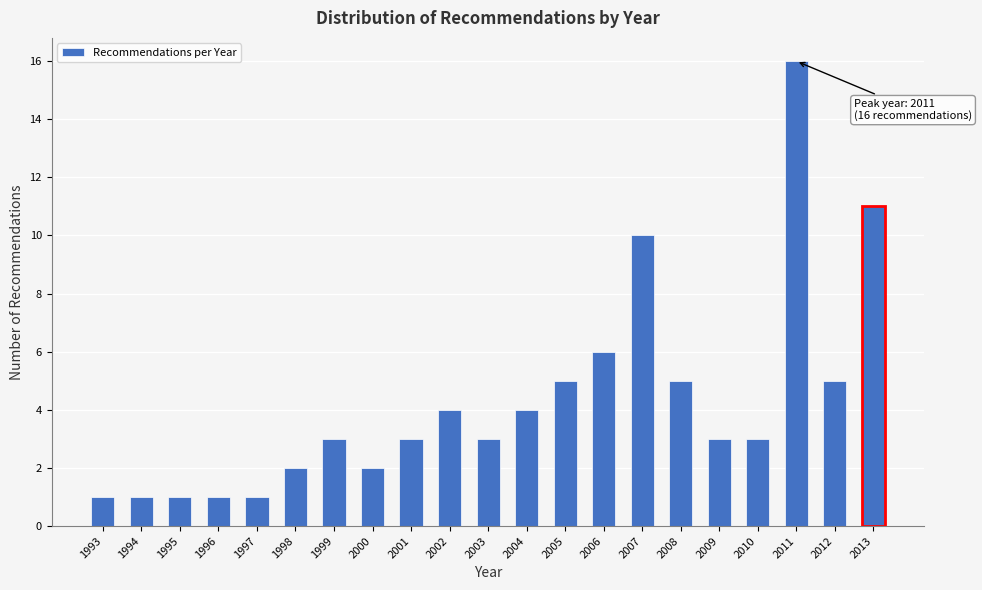

Reading right to left, extract all data points from this chart.

11	5	16	3	3	5	10	6	5	4	3	4	3	2	3	2	1	1	1	1	1